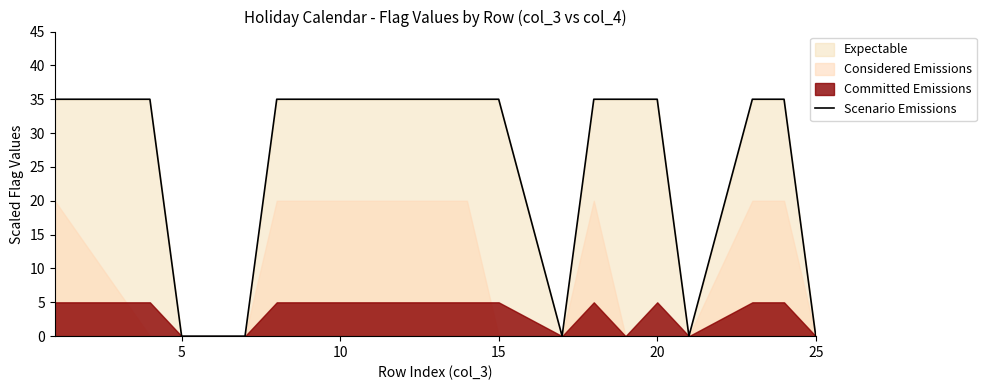

Is it true that Scenario Emissions equals 55 at 10?

False